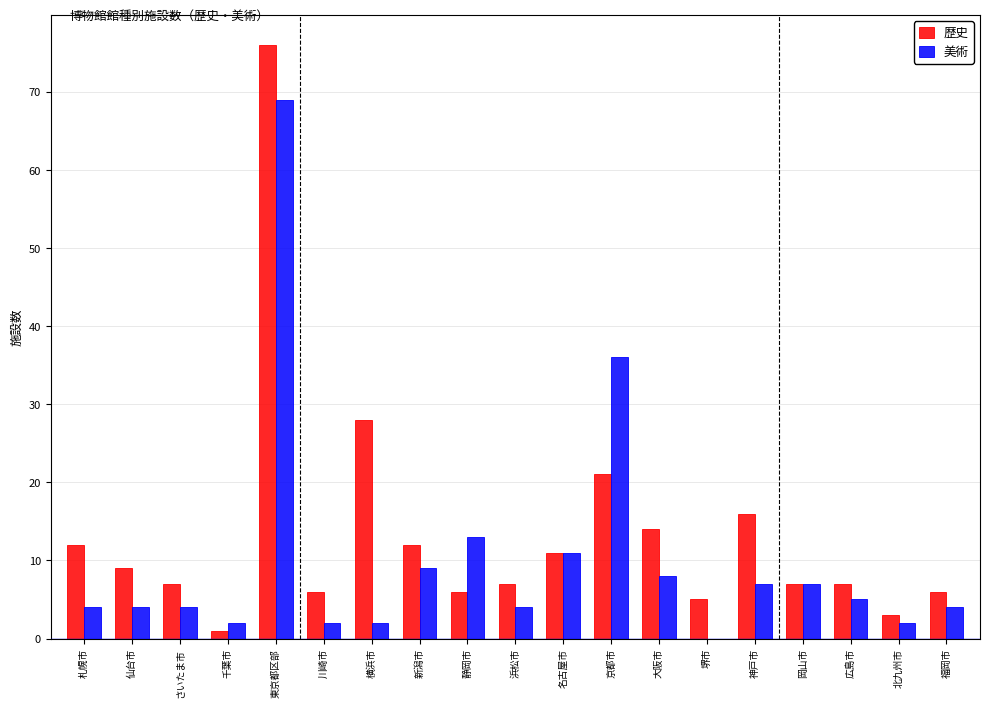

Which category has the highest value in the 歴史 series?

東京都区部